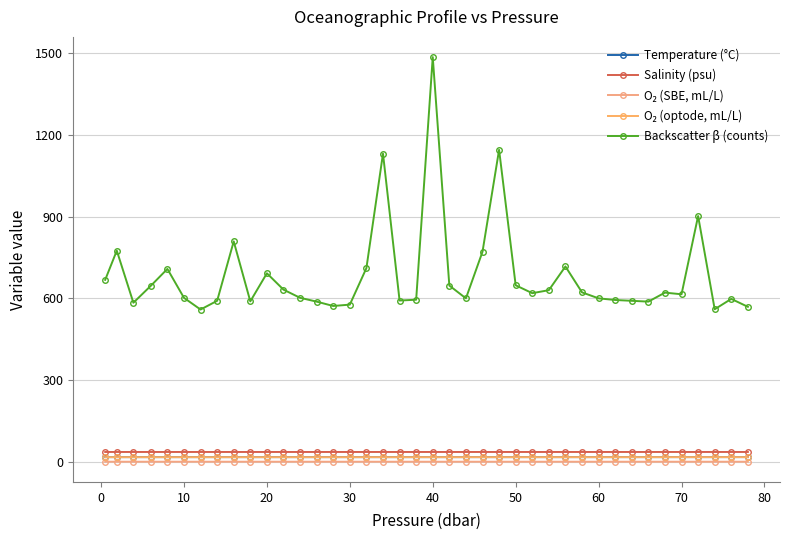

True or false: Temperature (°C) and O₂ (optode, mL/L) cross at least once.

False